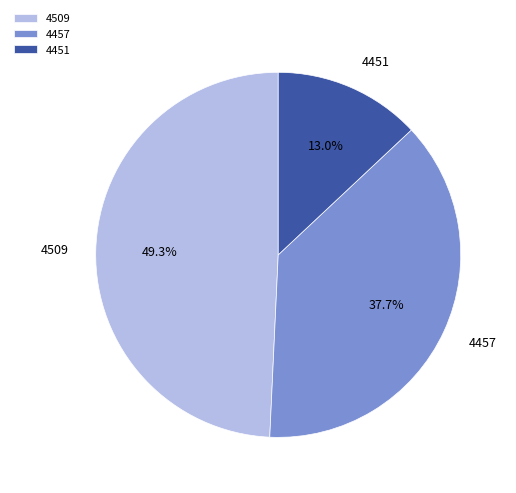

True or false: 4457 accounts for 25% of the total.

False